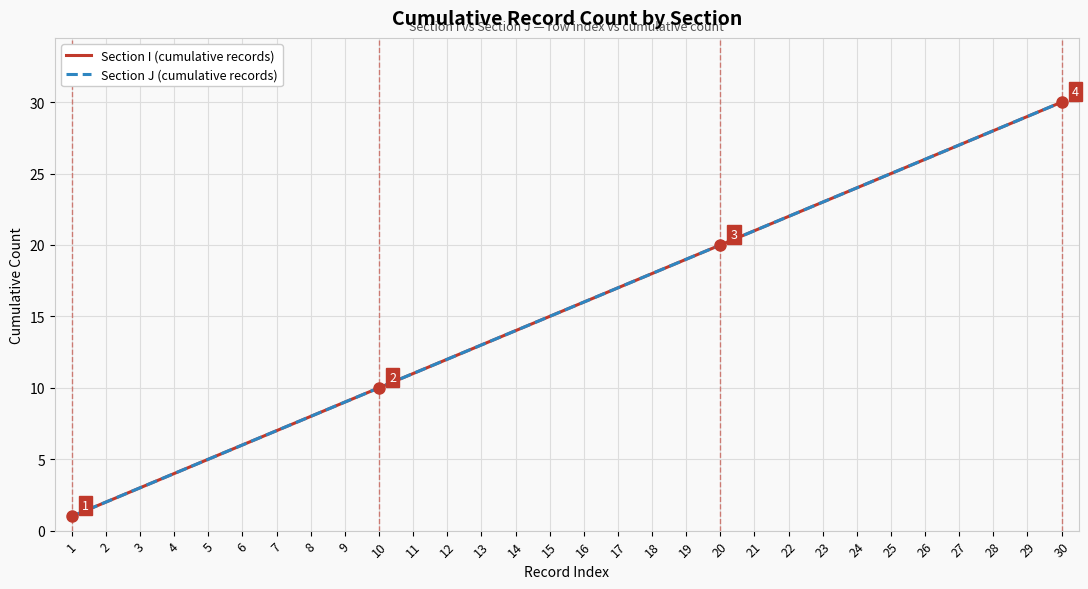

The Section I (cumulative records) series shows 7 at 7. True or false?

True